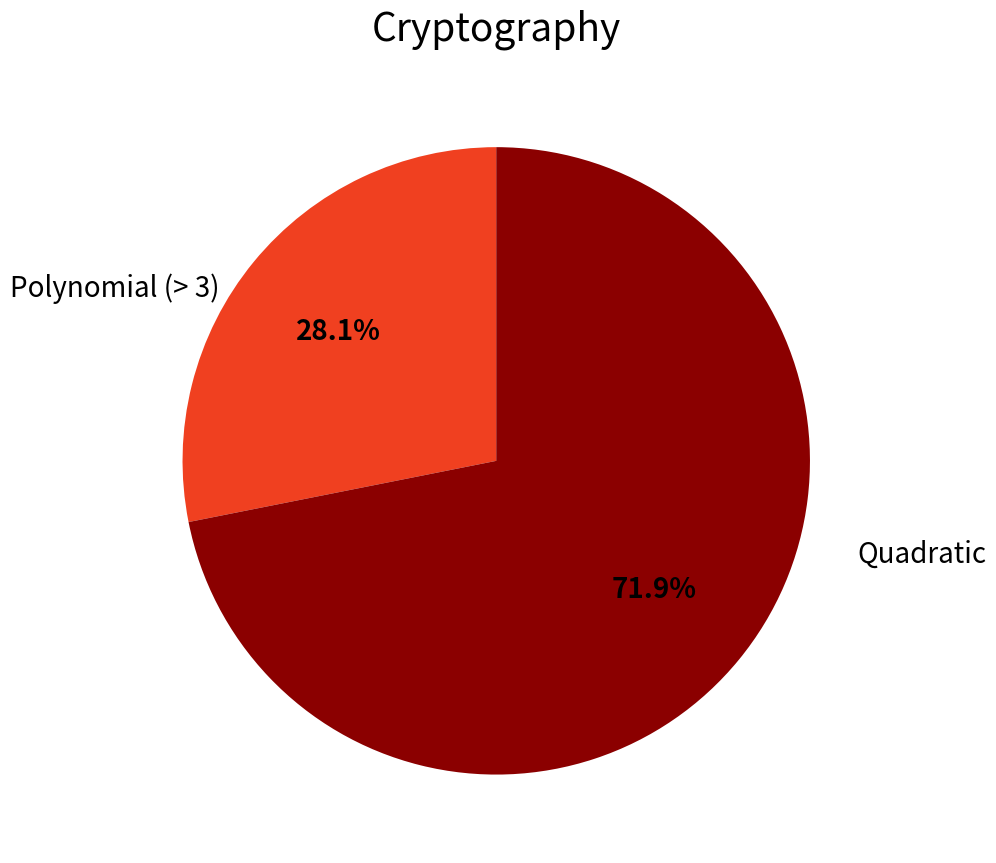

Is there any slice that represents more than half of the pie?

Yes